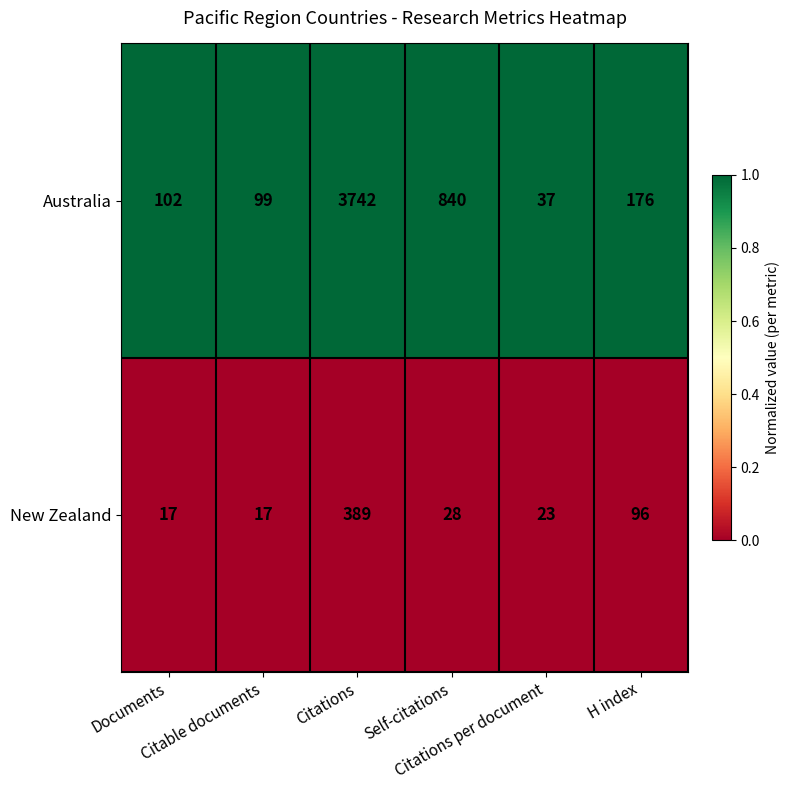

What is the total value across all series at Citable documents?

116